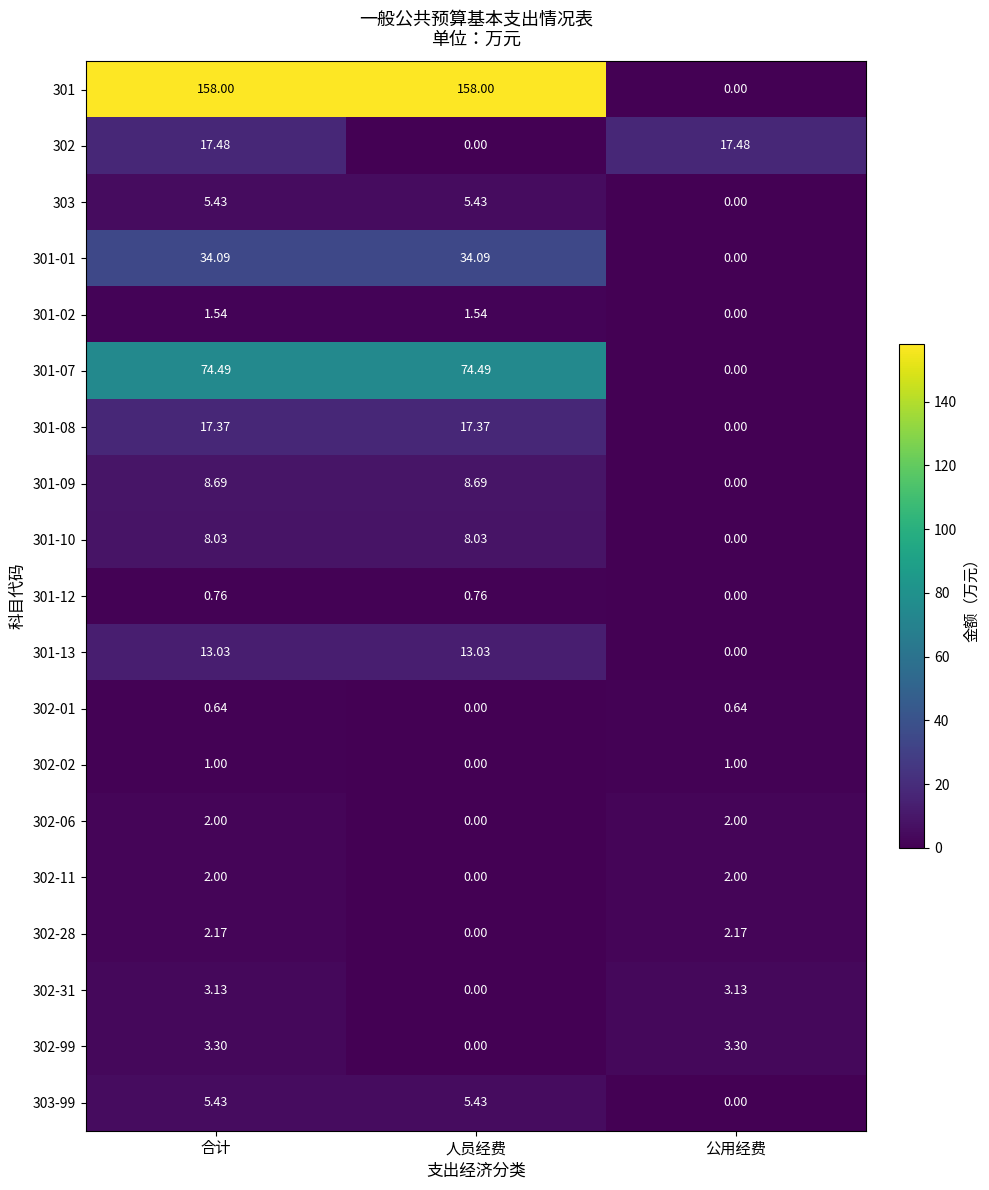

How many values in the 302-06 series are below 2?

1